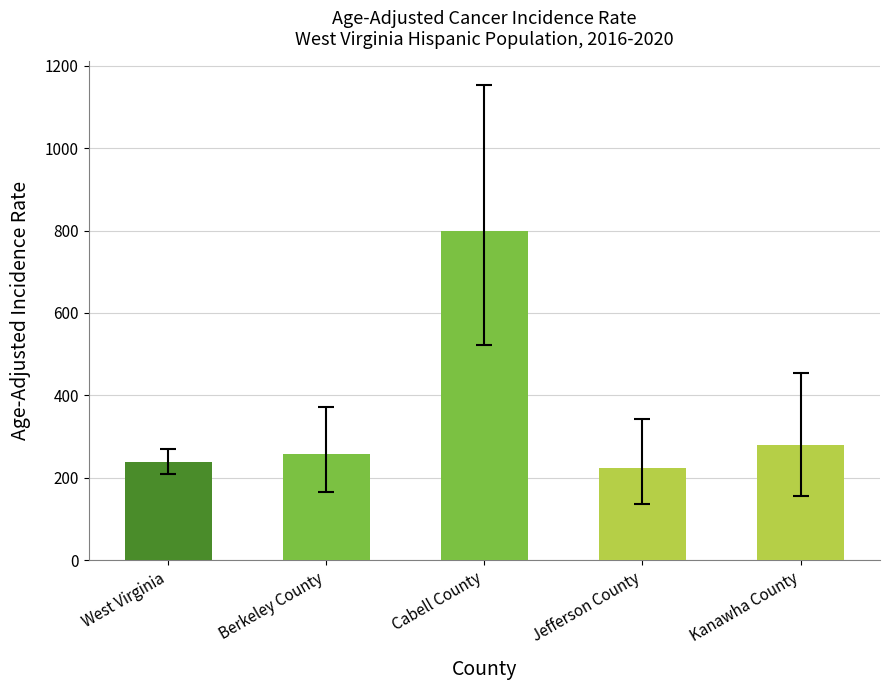

Reading left to right, transcribe all the data shown in this chart.

West Virginia=238.3	Berkeley County=256.5	Cabell County=798.0	Jefferson County=224.4	Kanawha County=279.2